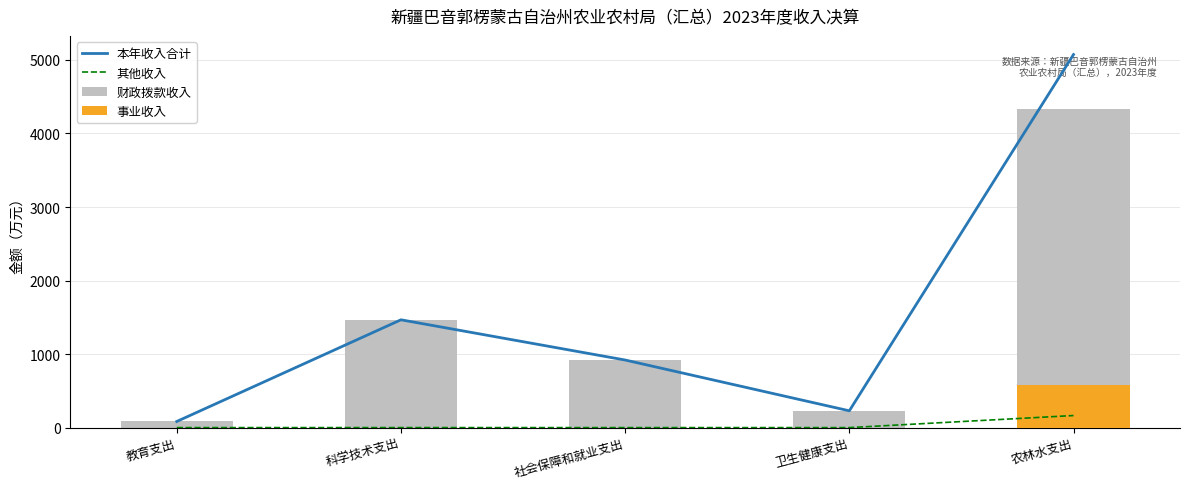

Reading left to right, extract all data points from this chart.

本年收入合计: 83.4	1466.2	919.1	228.4	5073.9
其他收入: 0.0	0.2	0.0	0.0	164.2
财政拨款收入: 83.4	1466.1	919.1	228.4	4330.2
事业收入: 0.0	0.0	0.0	0.0	579.5